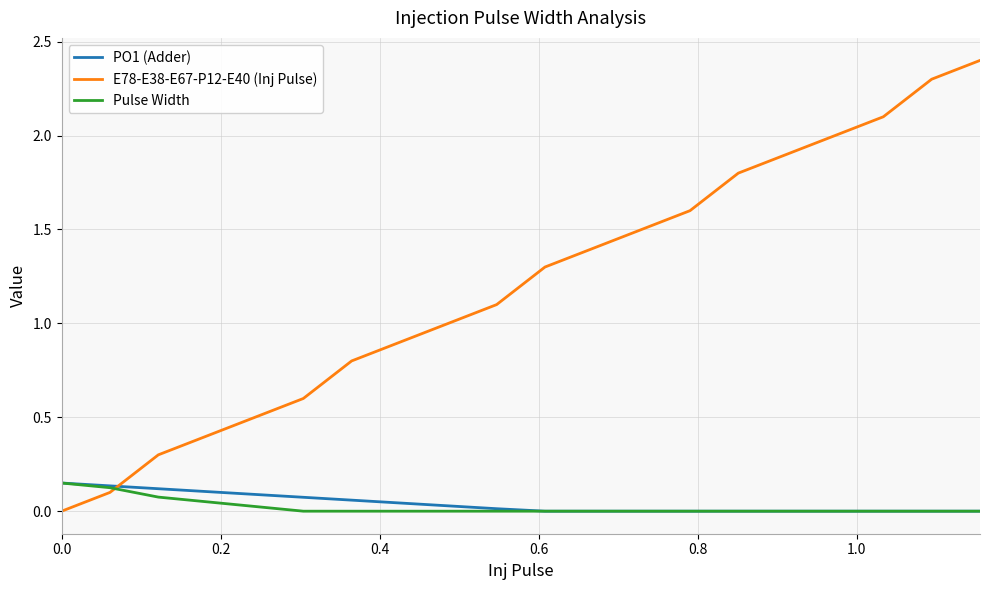

Which series has the widest spread of values?

E78-E38-E67-P12-E40 (Inj Pulse)